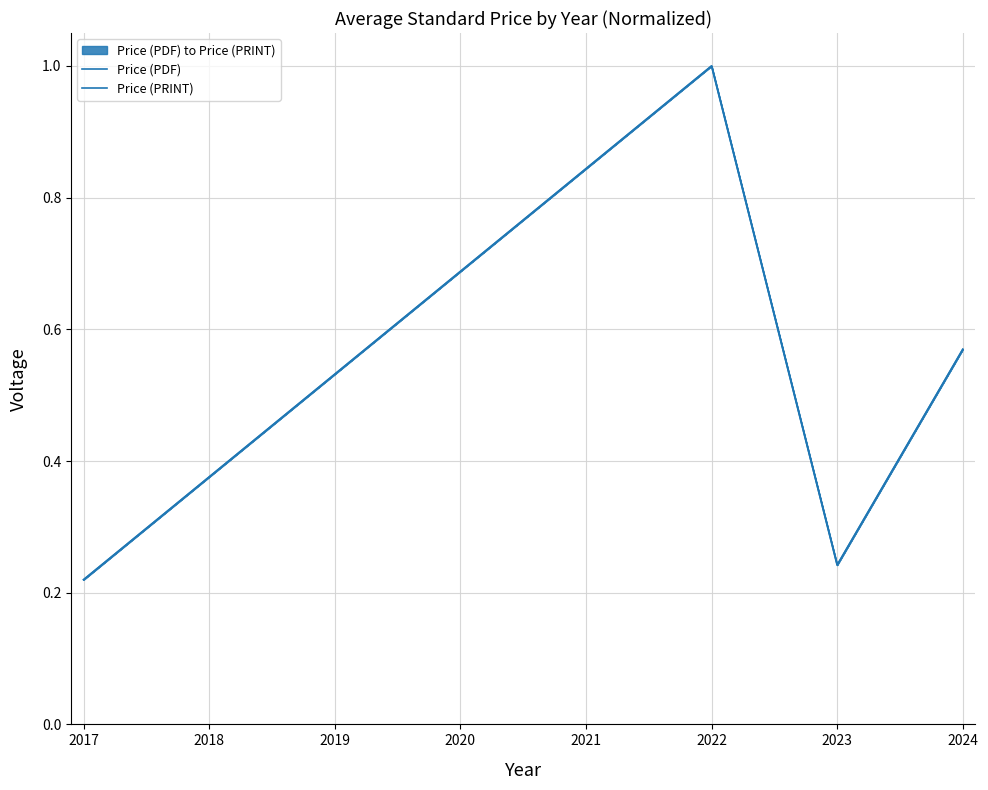

Between 2017 and 2023, which is larger?

2023